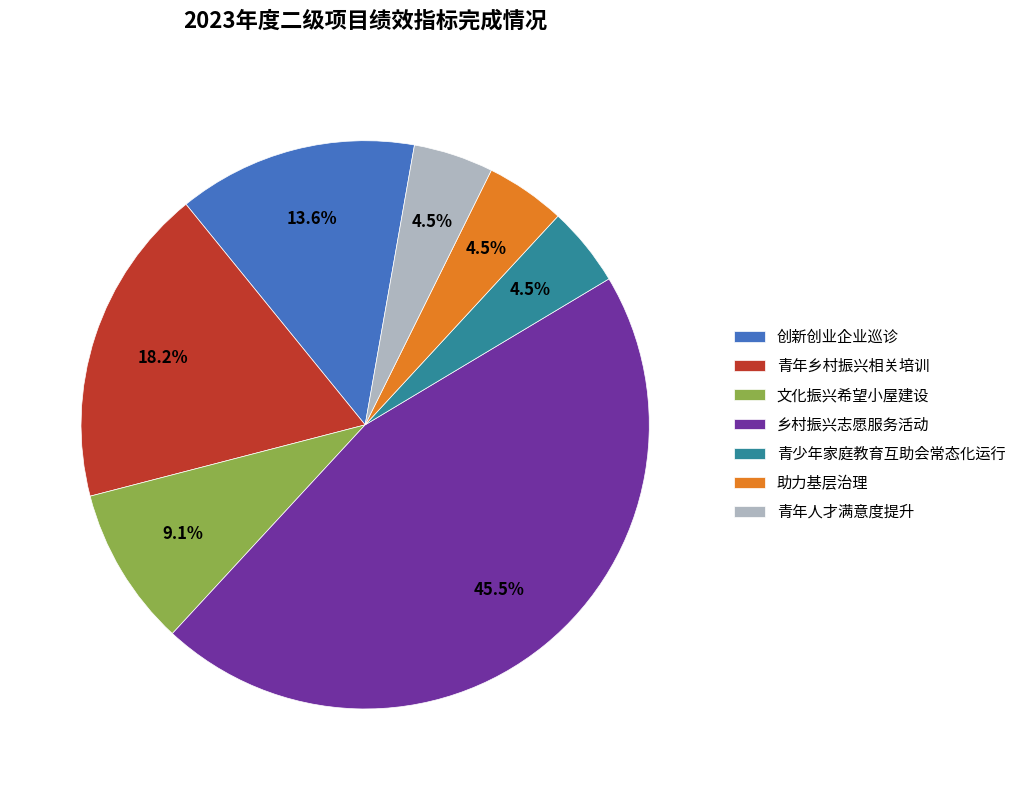

What is the total percentage of 创新创业企业巡诊 and 文化振兴希望小屋建设?

22.7%